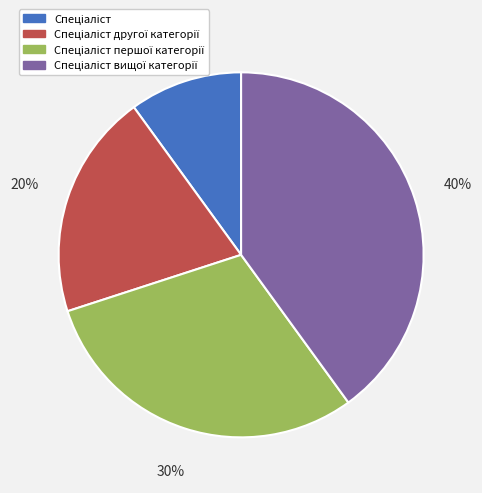

Does any single category account for the majority?

No